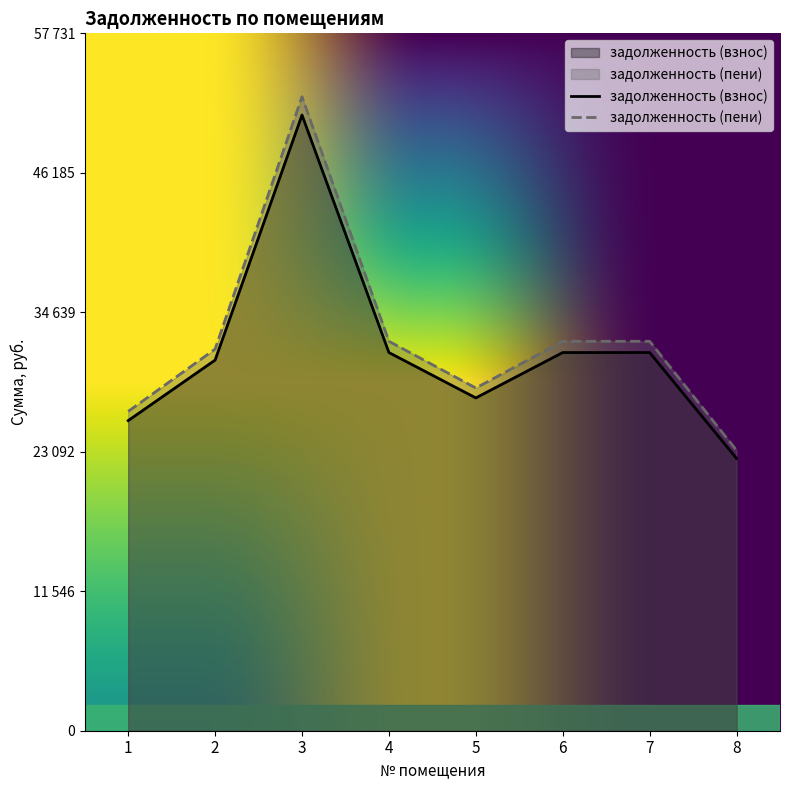

What is the spread (max minus min) of values at 1?

762.6